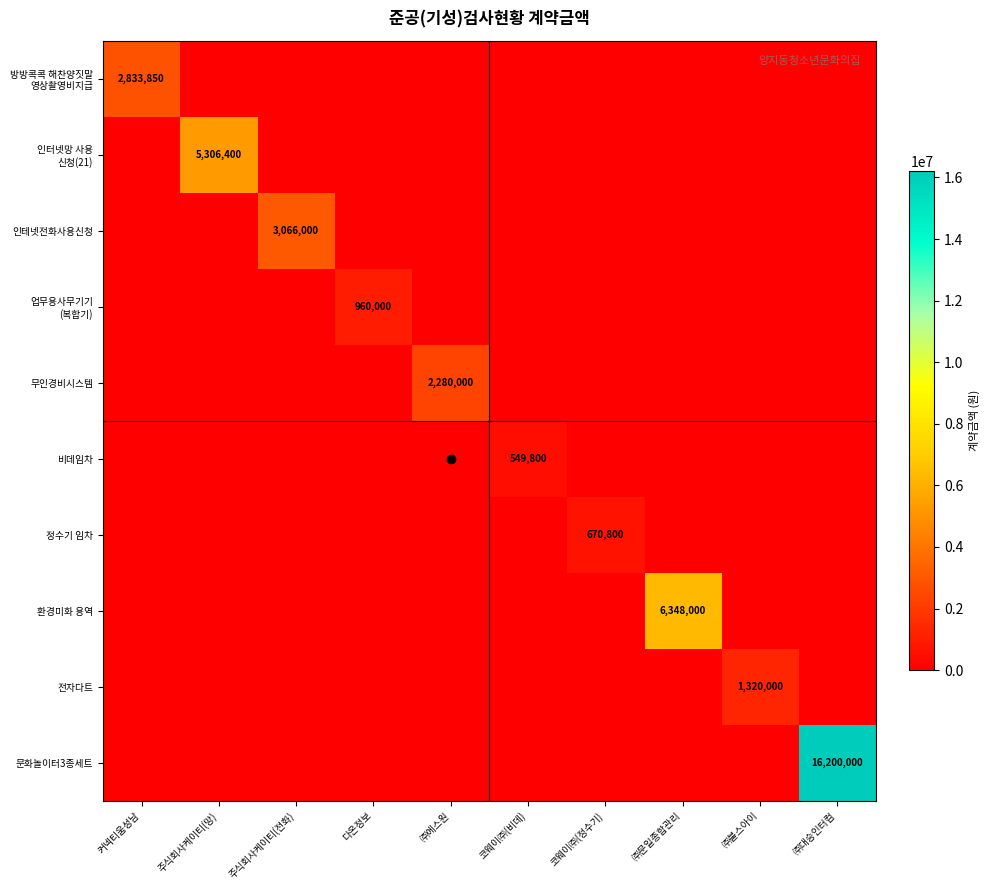

At which label does 비데임차 reach its minimum?

커넥티움성남